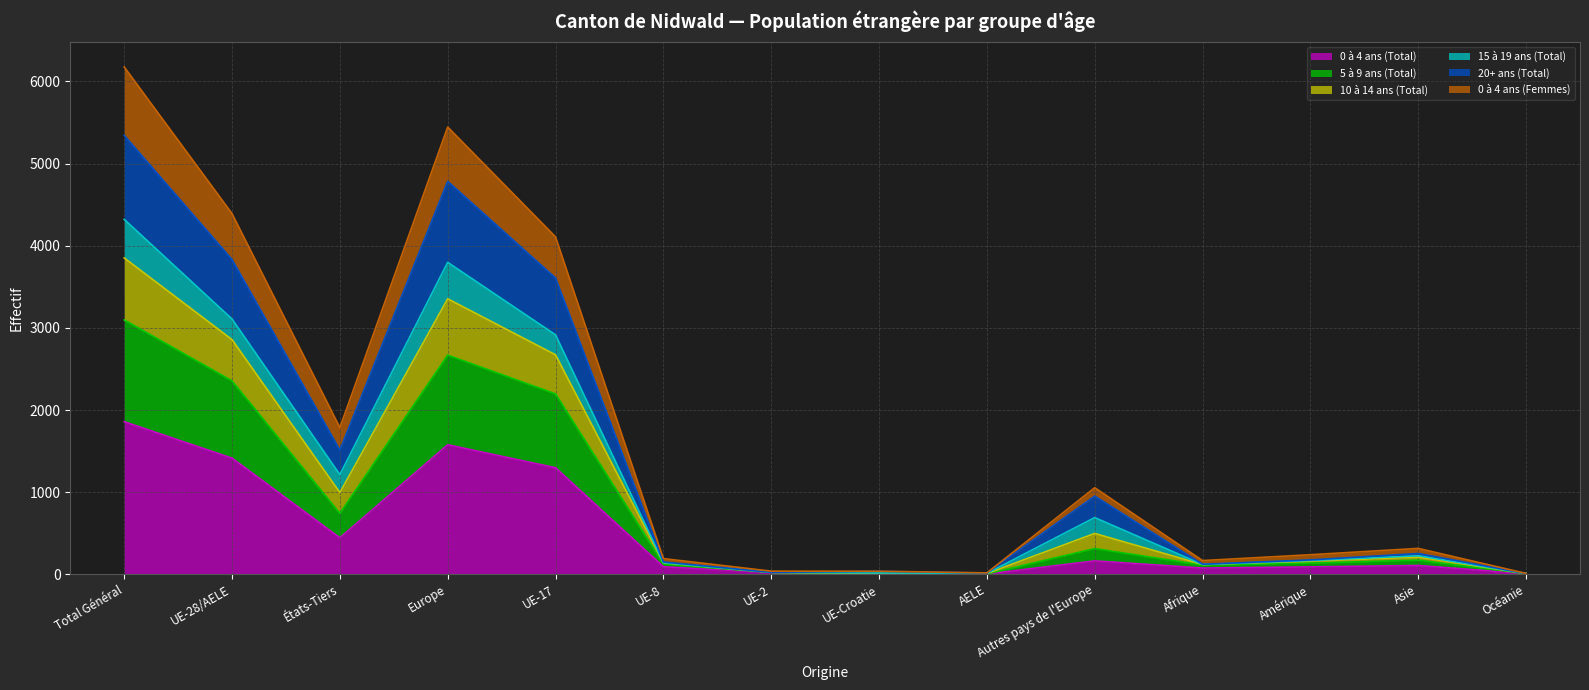

Which category has the highest value in the 0 à 4 ans (Total) series?

Total Général